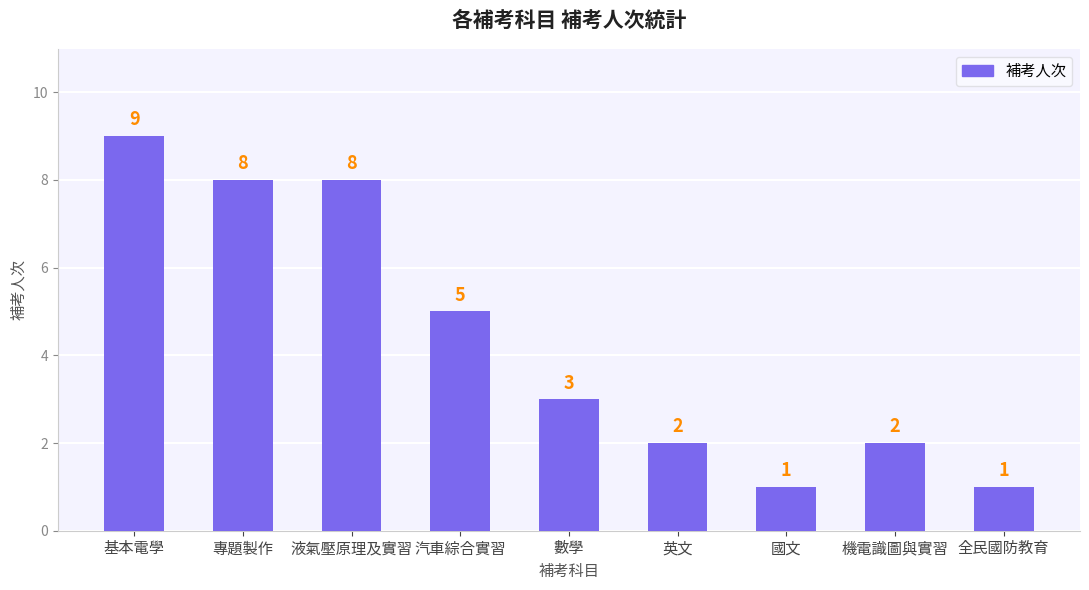

What is the value of the 9th bar from the left?

1